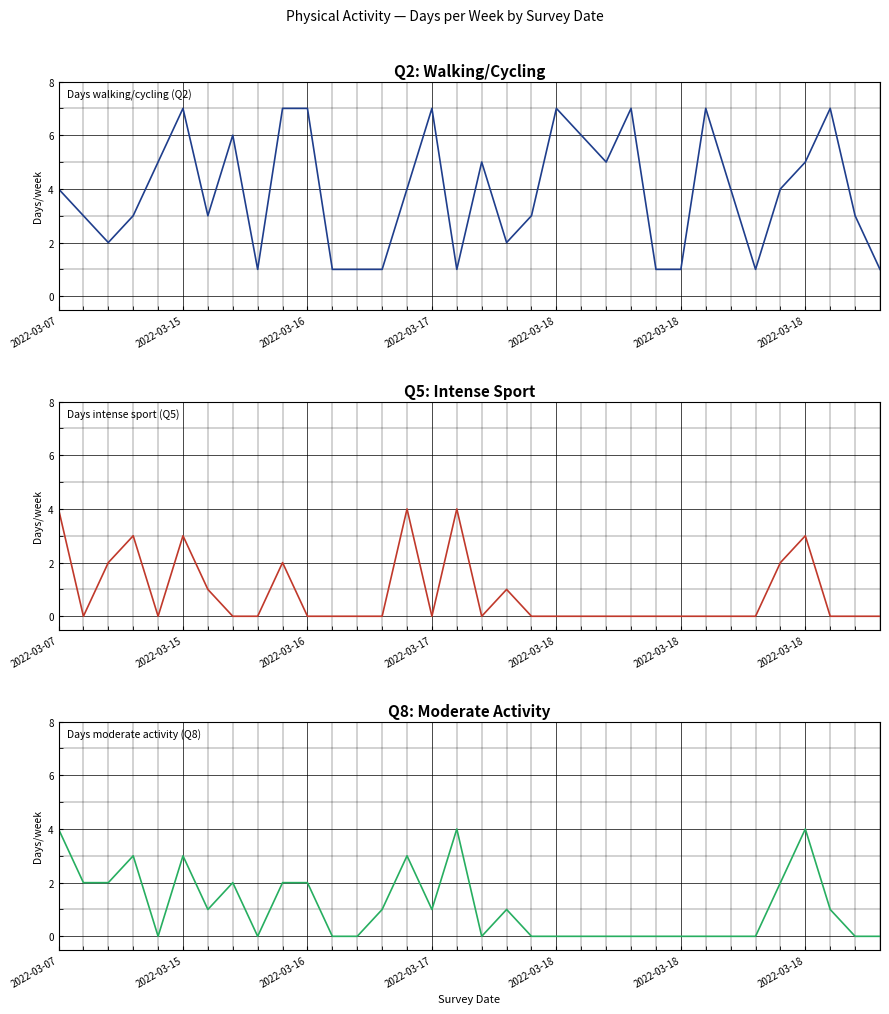

How many categories are shown in the chart?

34